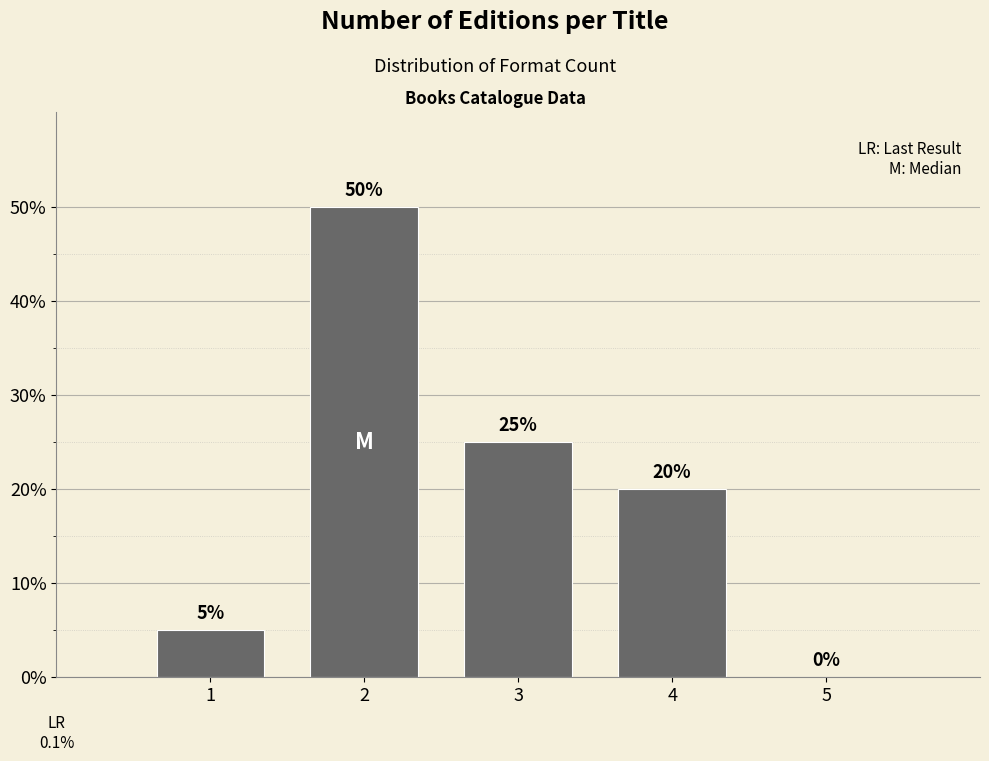

Reading left to right, what are all the values shown in this chart?

1=5	2=50	3=25	4=20	5=0